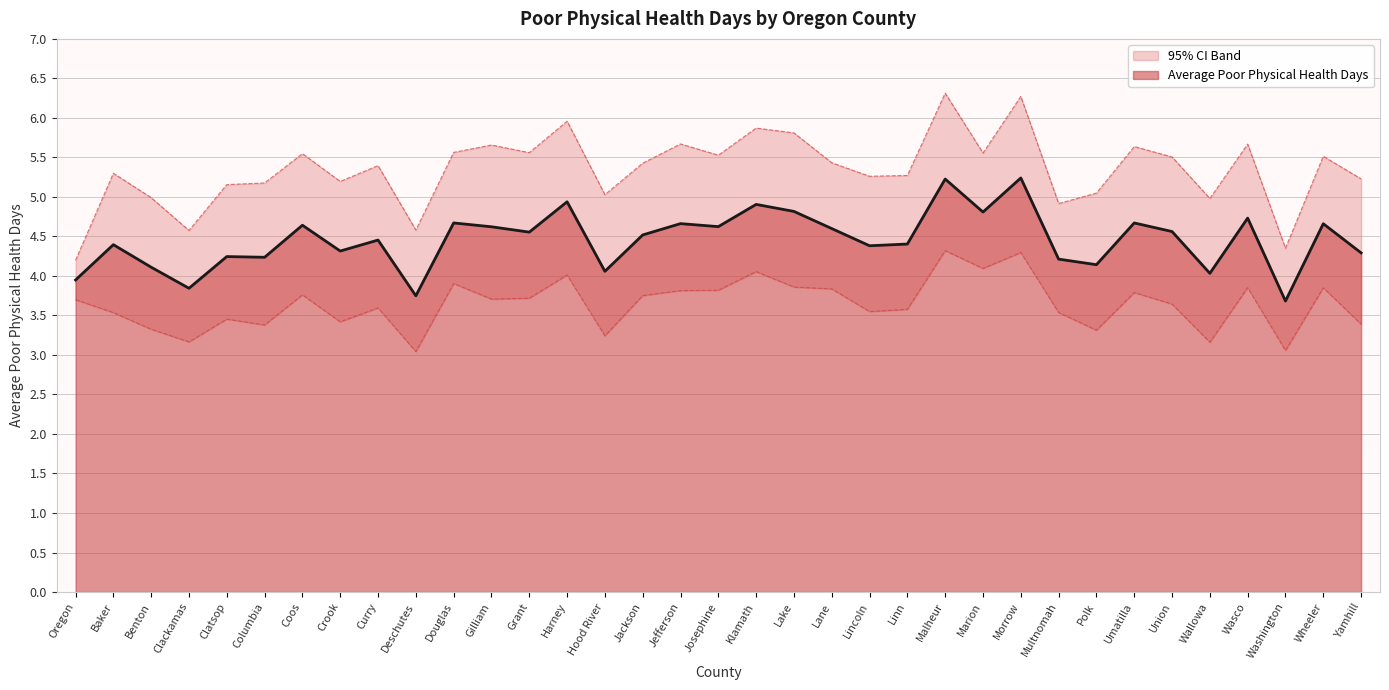

The value of Average Poor Physical Health Days at Jefferson is 4.7. True or false?

True